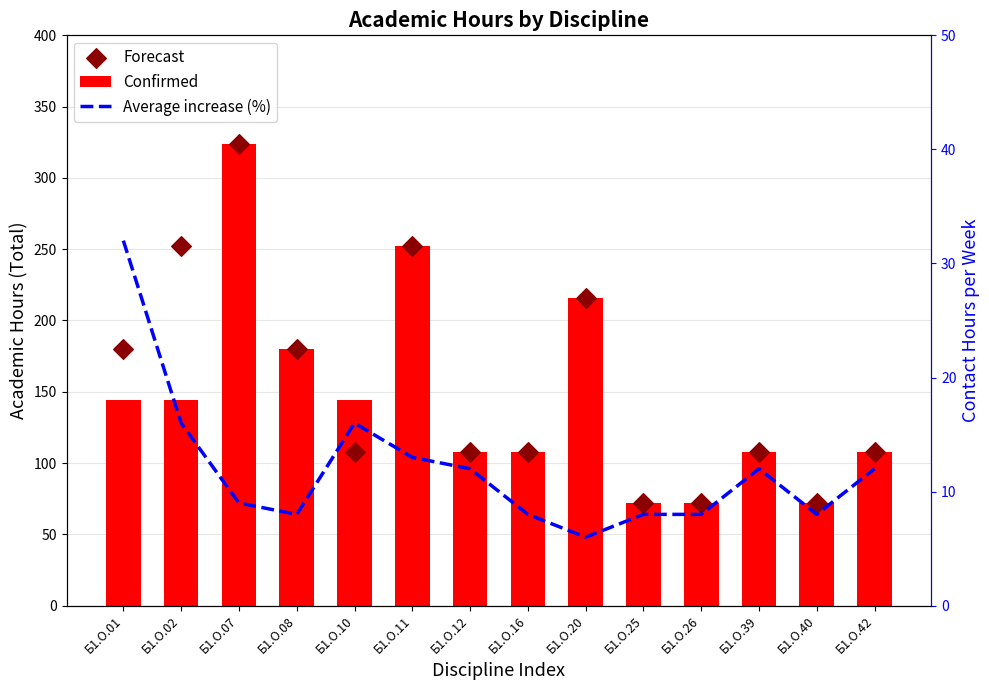

Is the value of Forecast at Б1.О.40 greater than the value of Confirmed at Б1.О.25?

No